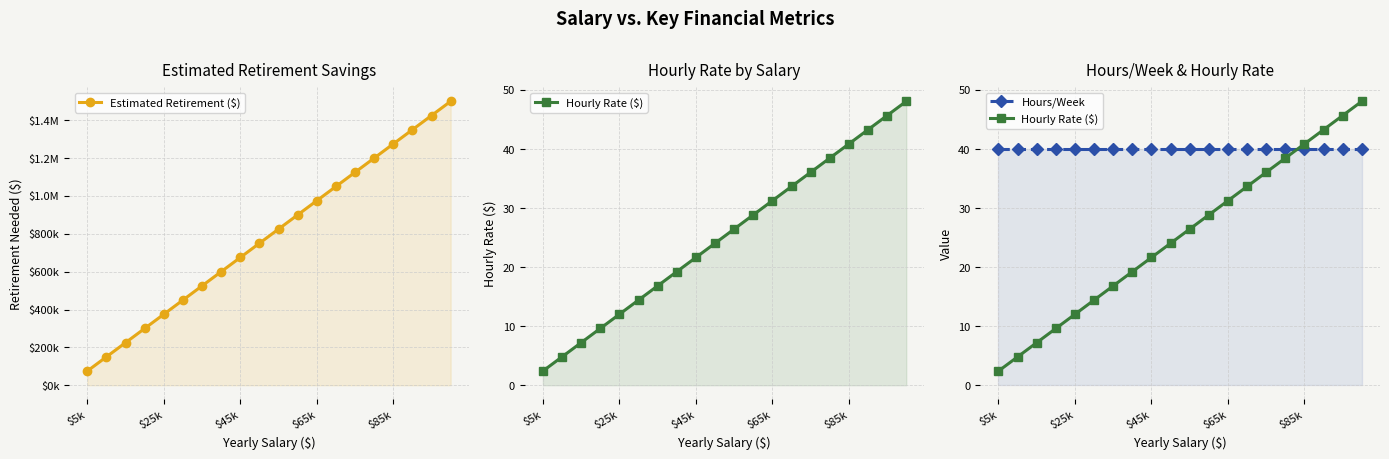

At how many categories does at least one series exceed 117375?

19